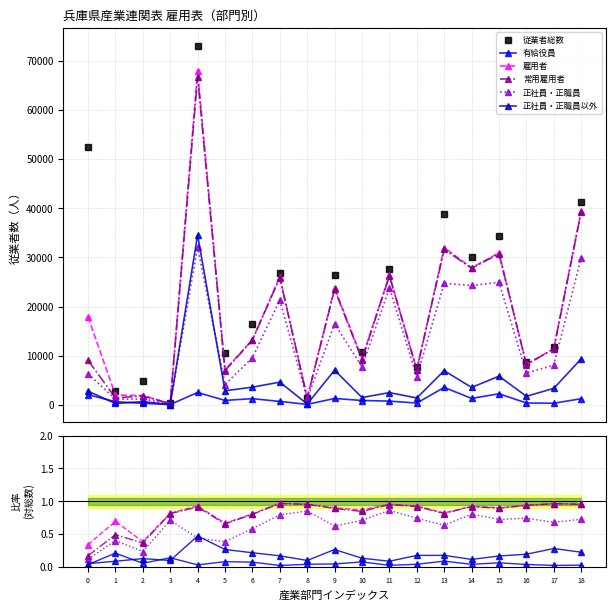

What are all the series names shown in the legend?

従業者総数, 有給役員, 雇用者, 常用雇用者, 正社員・正職員, 正社員・正職員以外